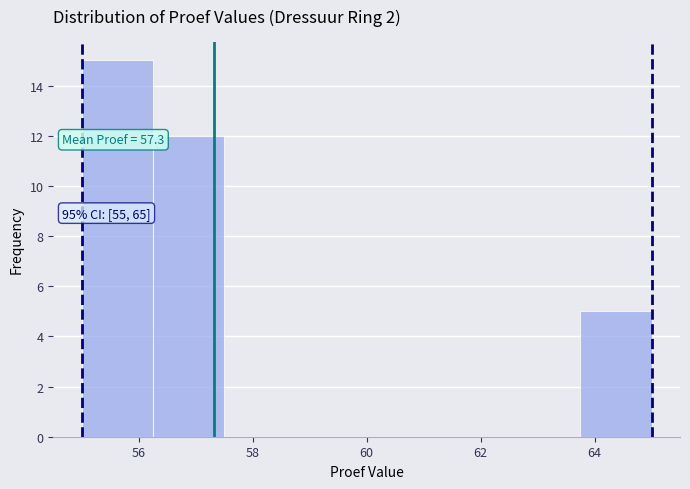

Over which range of the x-axis is the bar tallest?

55.00 to 56.25